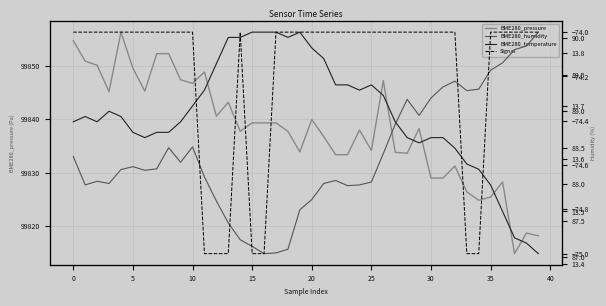

The value of BME280_pressure at 35 is 149805.3. True or false?

False